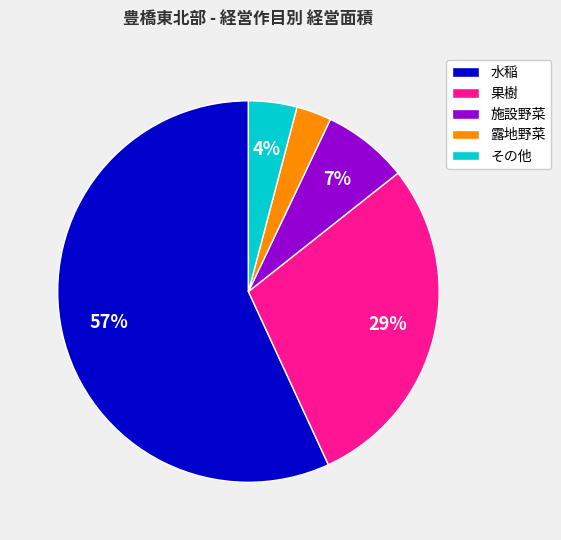

To the nearest percent, what percentage of the pie is 果樹?

29%